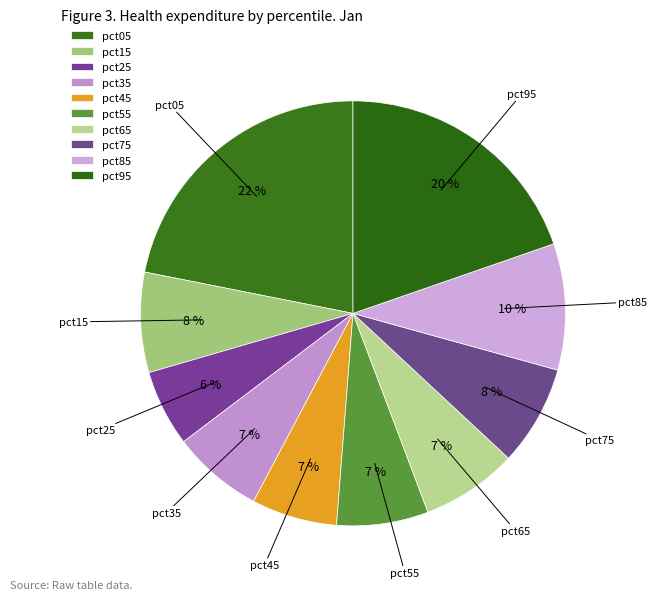

Which category has the smallest portion of the pie?

pct25